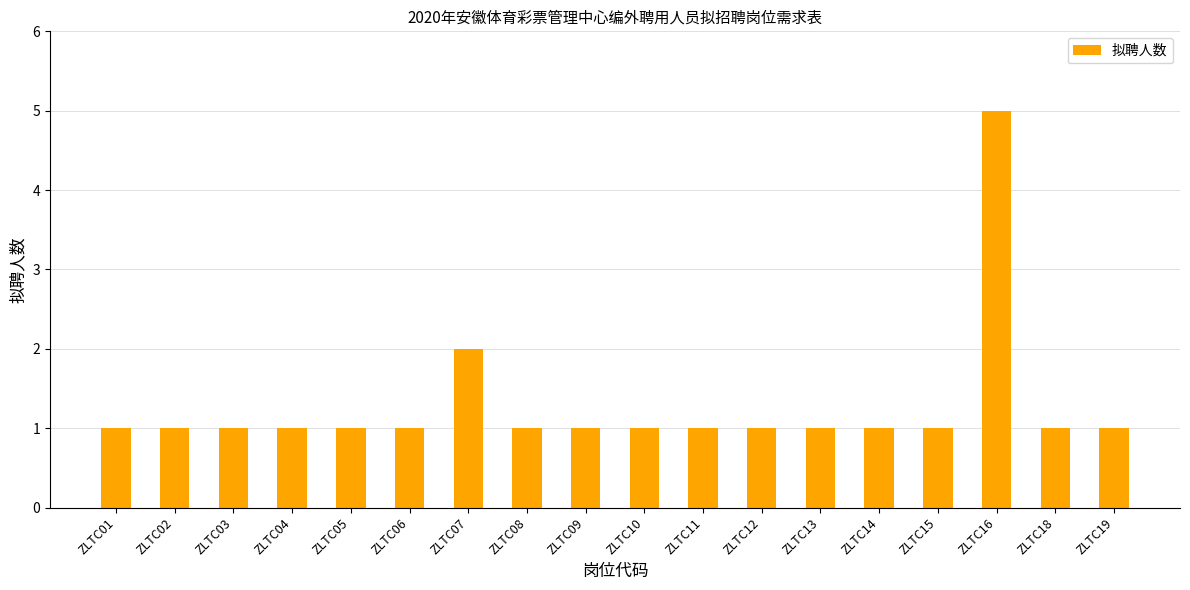

What is the maximum value shown in the chart?

5